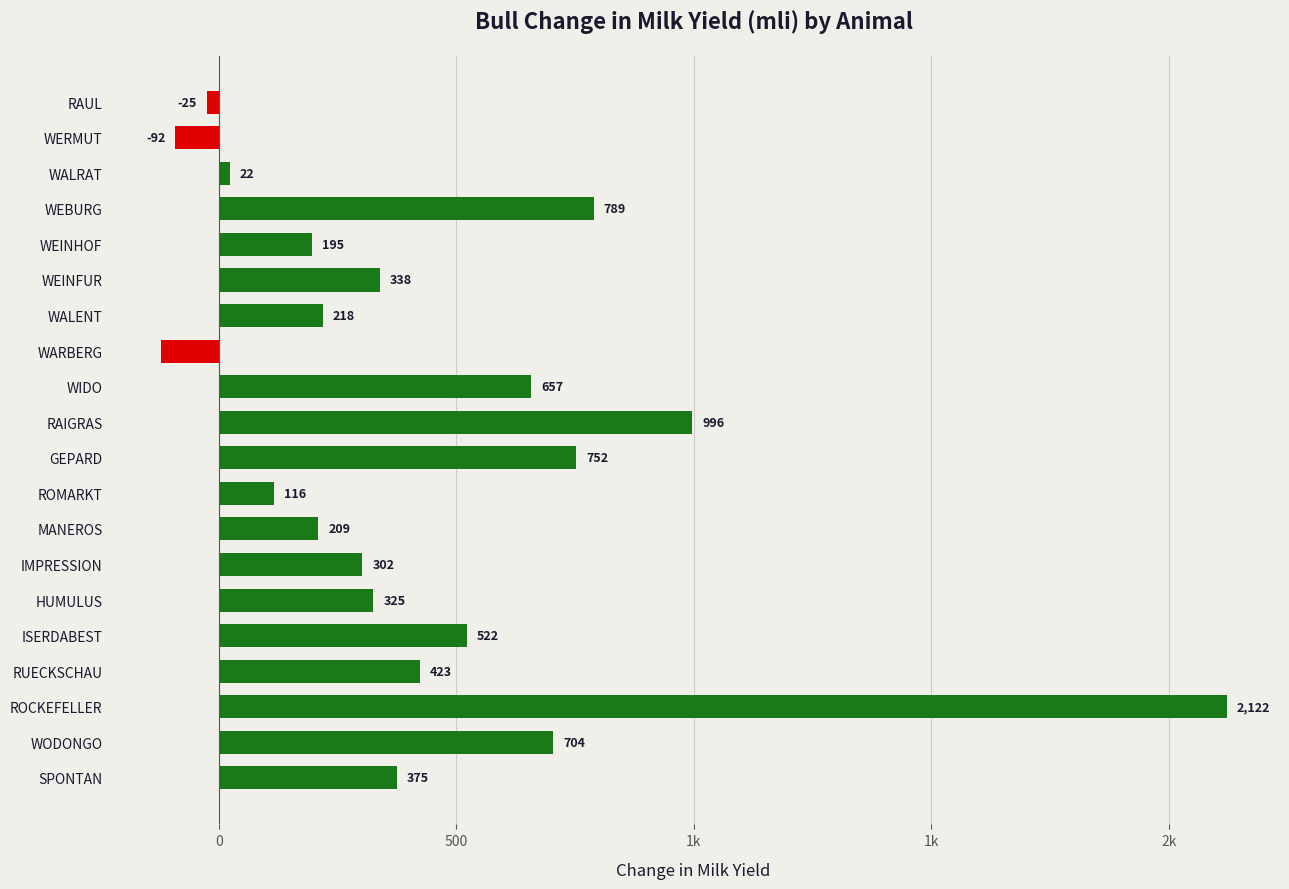

Are the bars horizontal?

Yes